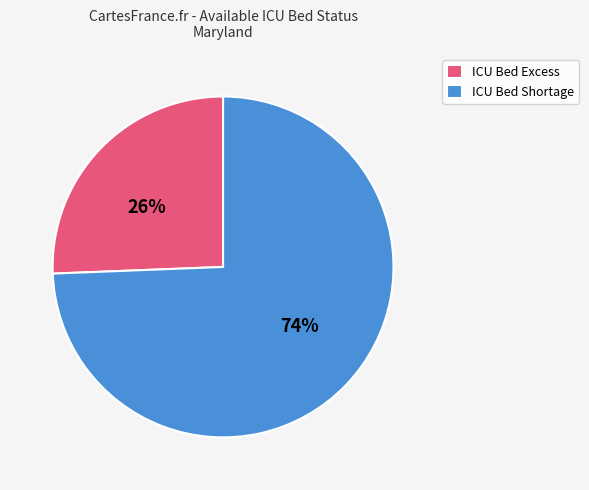

Between ICU Bed Excess and ICU Bed Shortage, which is larger?

ICU Bed Shortage